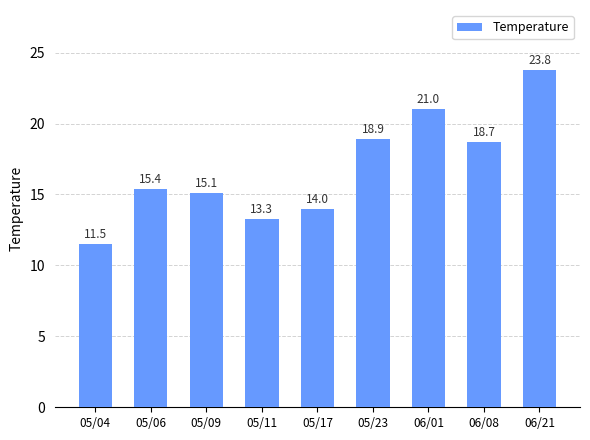

What is the smallest value displayed?

11.5